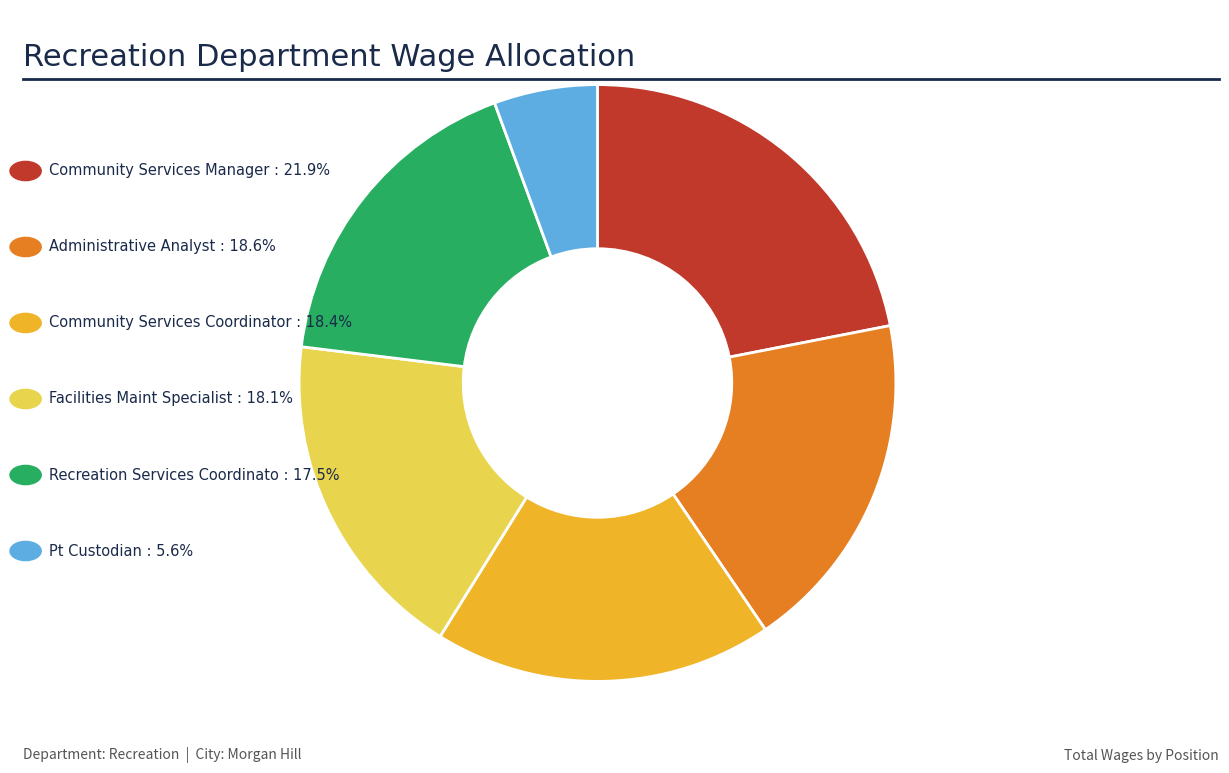

Is there a majority slice in this chart?

No